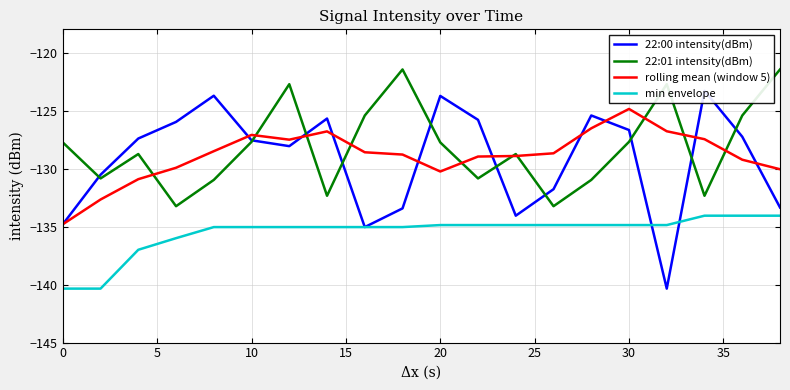

The value of 22:01 intensity(dBm) at 20 is -59.7. True or false?

False